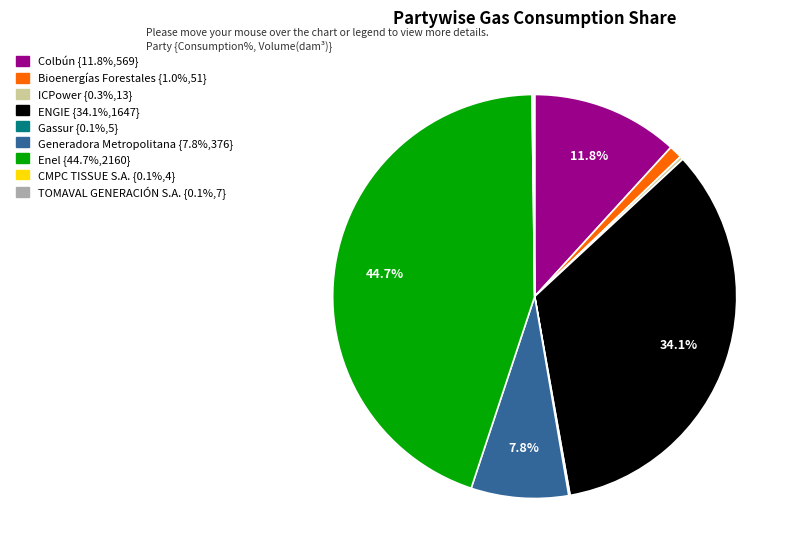

Is there a majority slice in this chart?

No